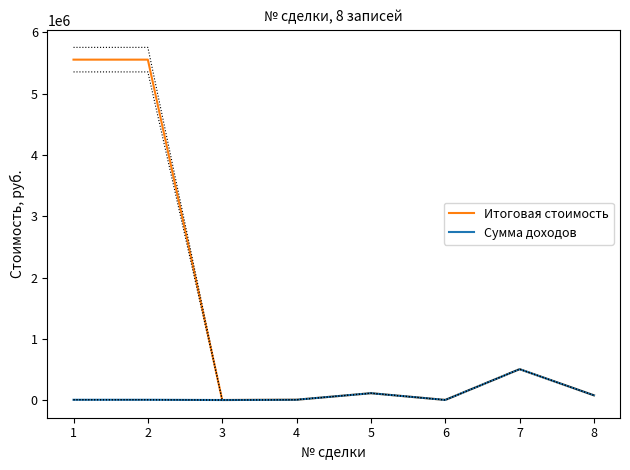

Is this an area chart (filled region under the line)?

No